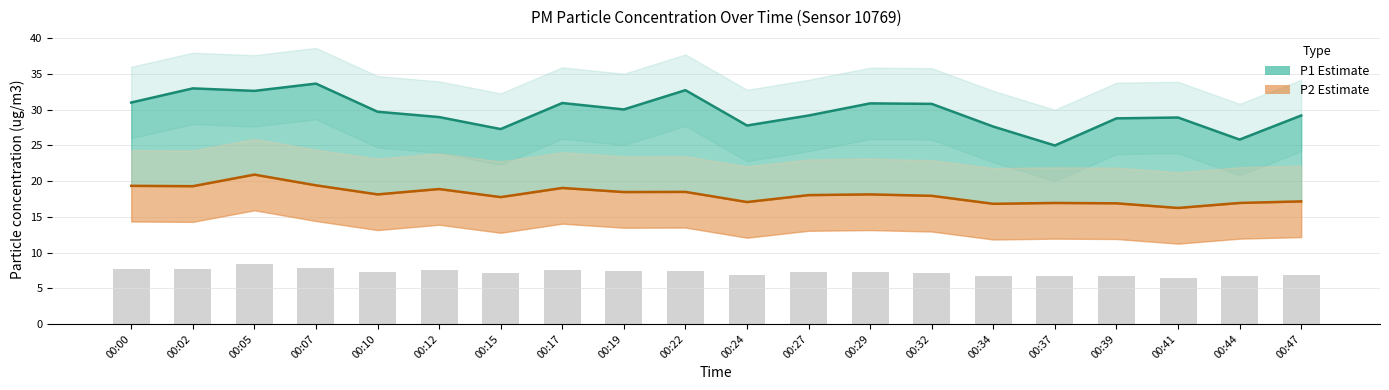

What is the value of the P2 bar at the 3rd from the left?

20.9